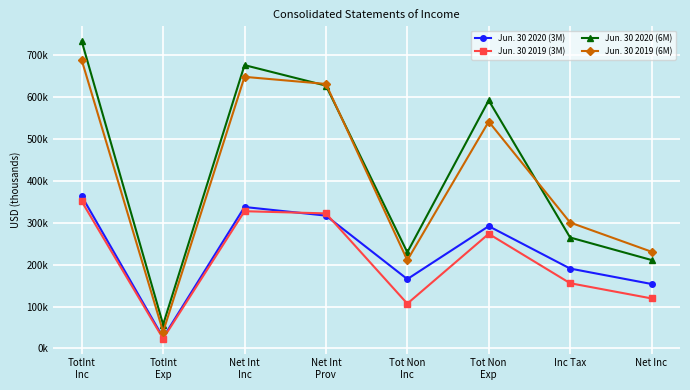

True or false: Jun. 30 2020 (6M) and Jun. 30 2019 (3M) intersect in this chart.

False